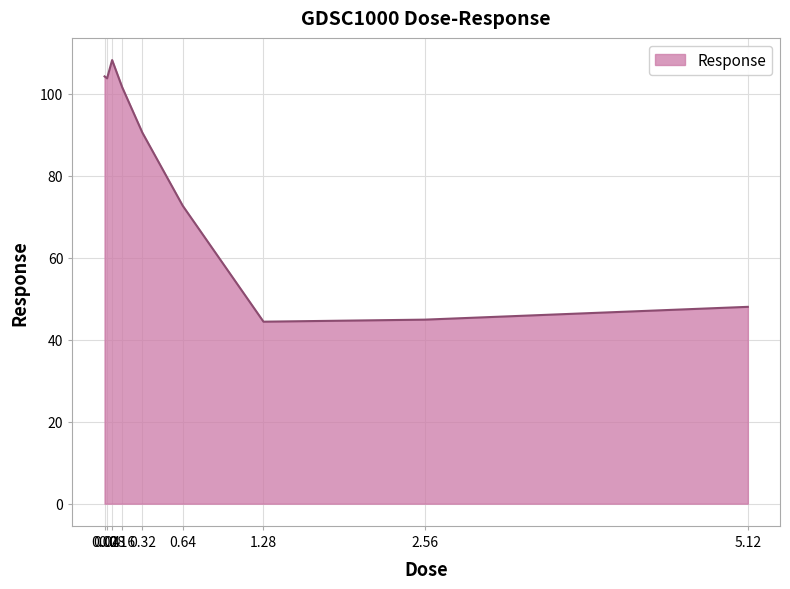

The chart shows a value of 44.4 at 1.28. True or false?

True